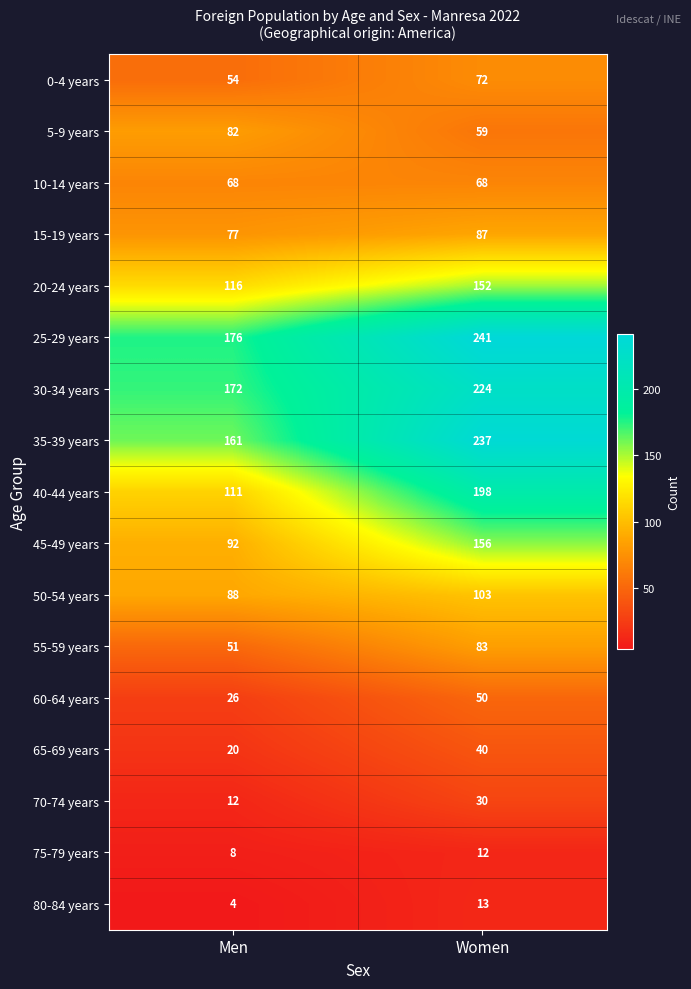

Which series has the largest total across all categories?

25-29 years